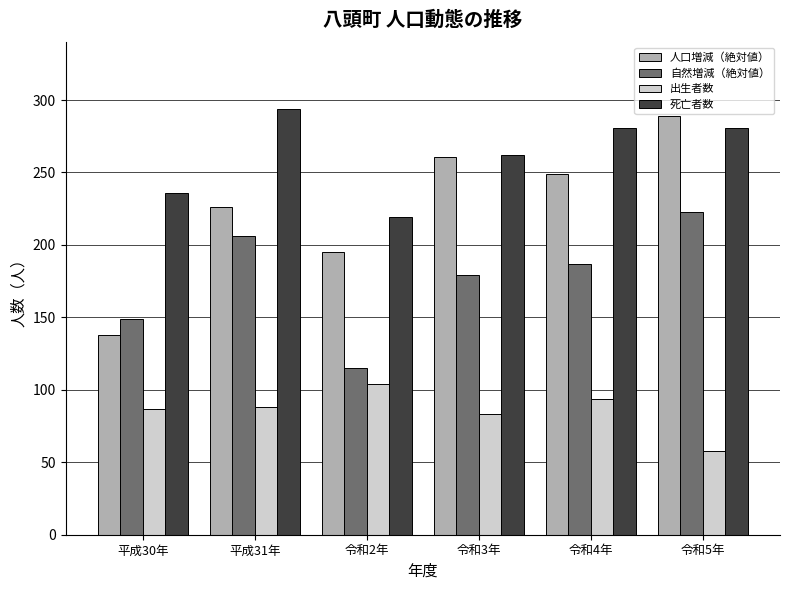

Which series has the largest range (max minus min)?

人口増減（絶対値）